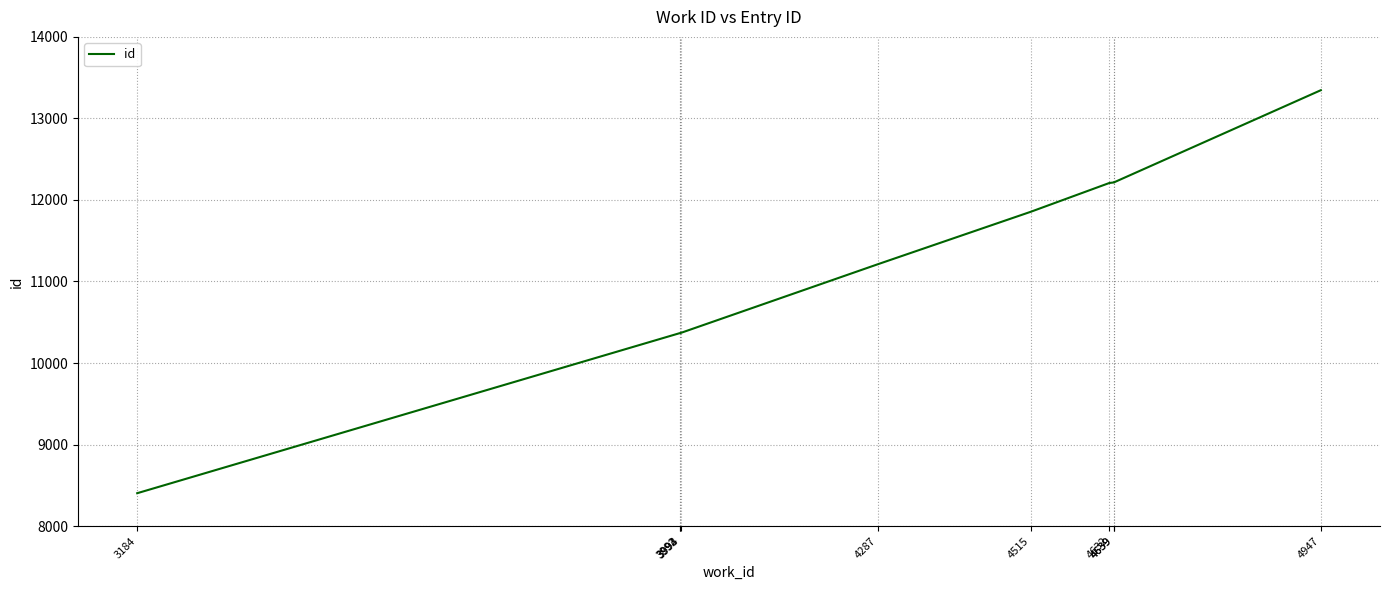

Does the chart display data point markers on the line(s)?

No